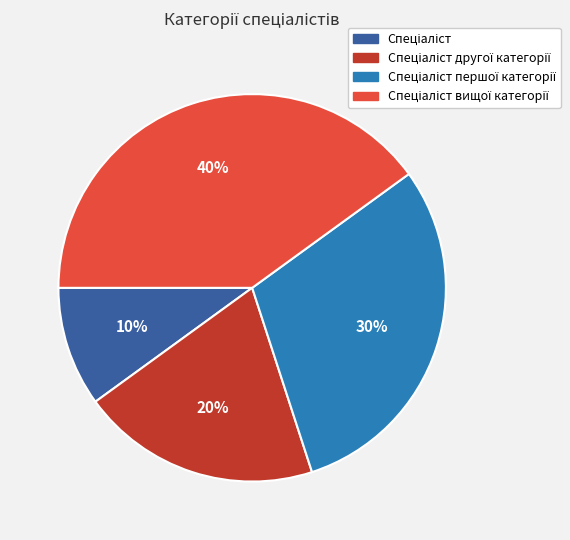

Is there any slice that represents more than half of the pie?

No